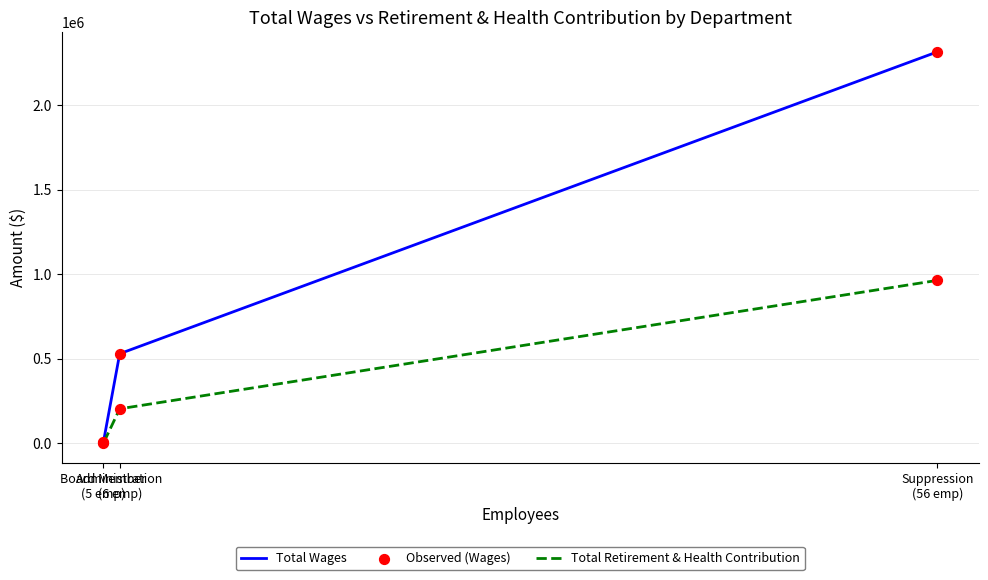

Which series reaches the minimum Y coordinate?

Total Retirement & Health Contribution